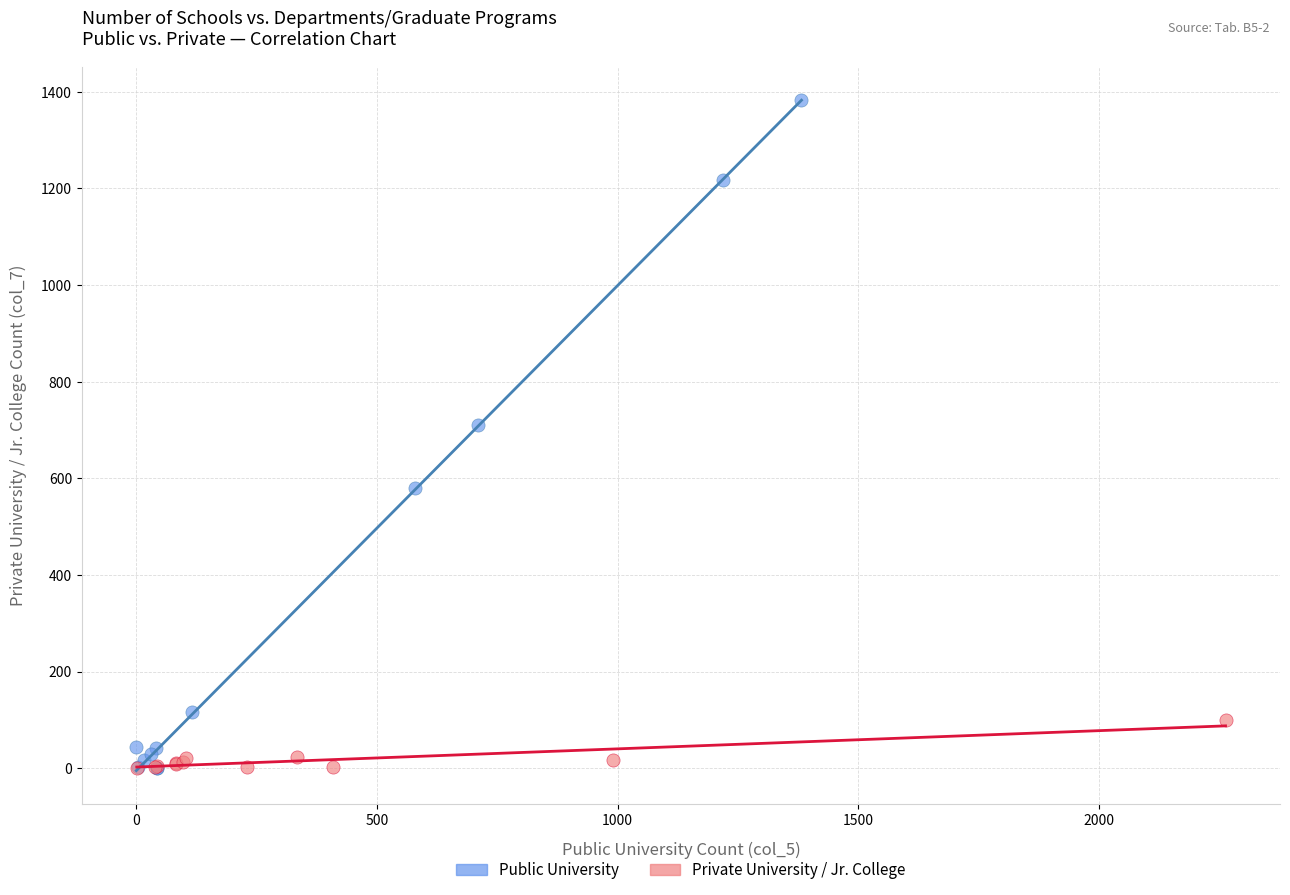

Which series has the widest spread of Y values?

Public University